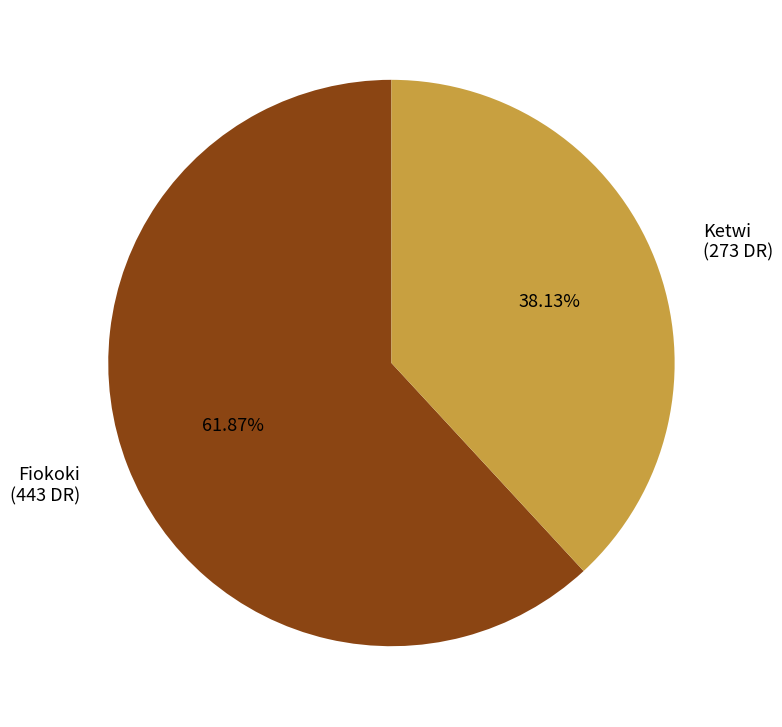

How many slices are in this pie chart?

2